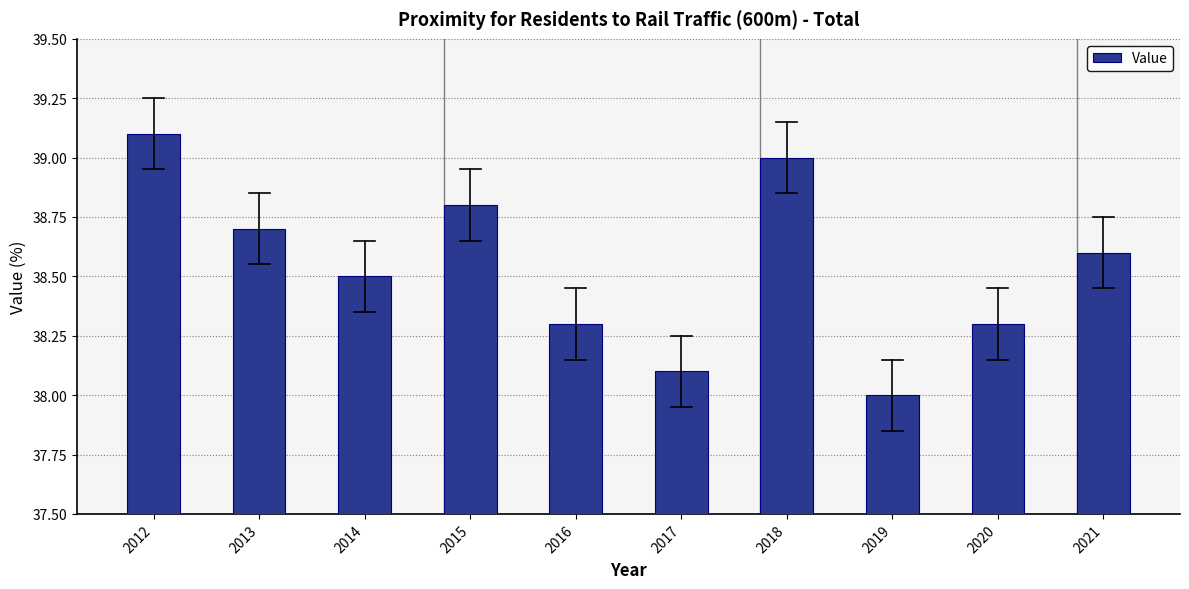

What is the change in value from 2020 to 2021?

+0.3